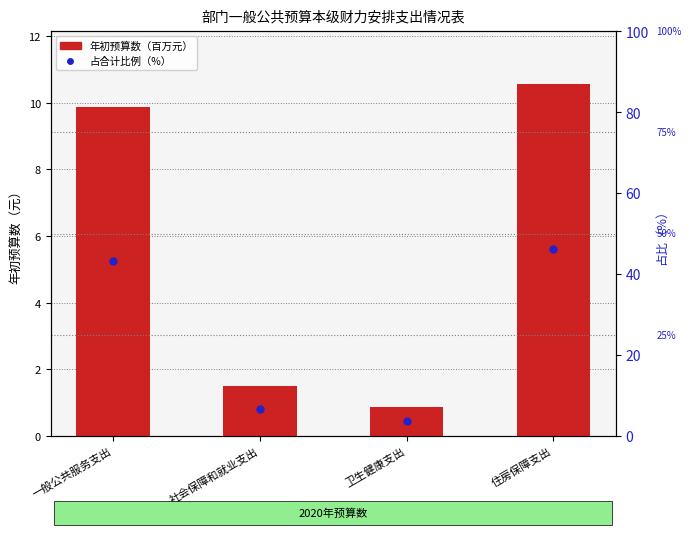

At how many categories does at least one series exceed 1?

3